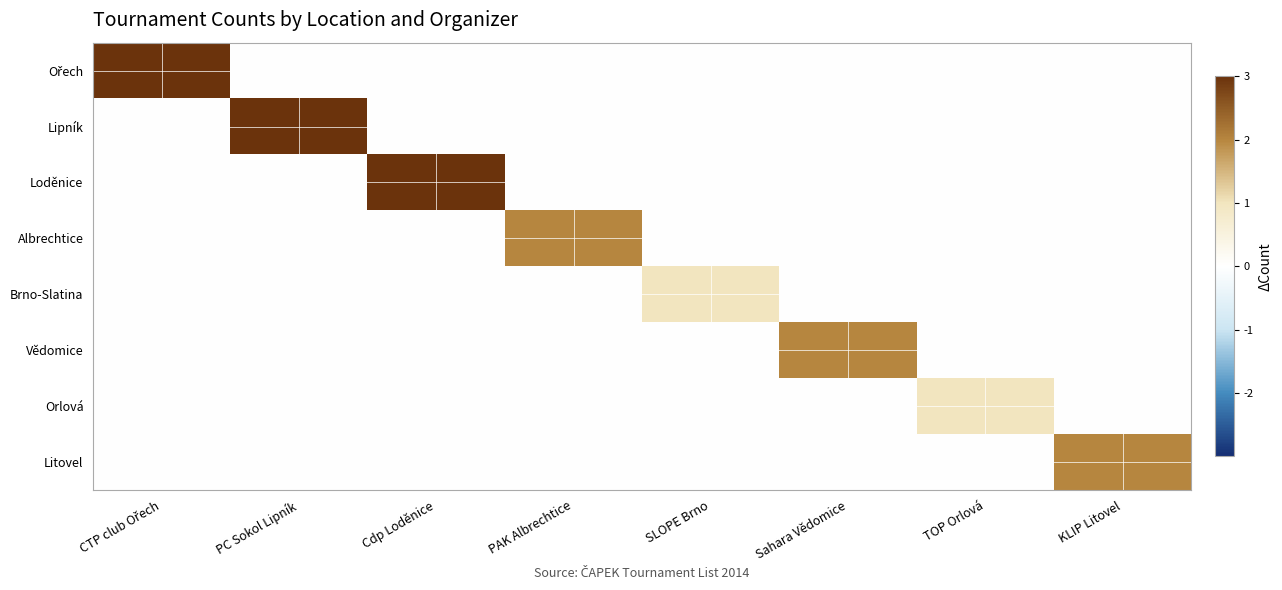

How many categories are shown in the chart?

8